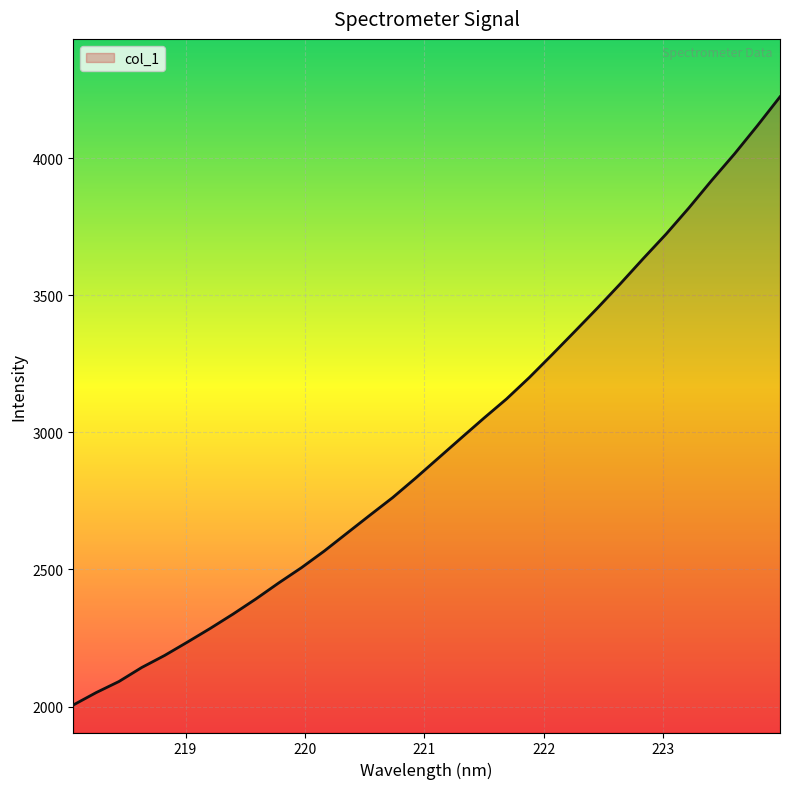

What is the difference between the maximum and minimum values?

2217.4